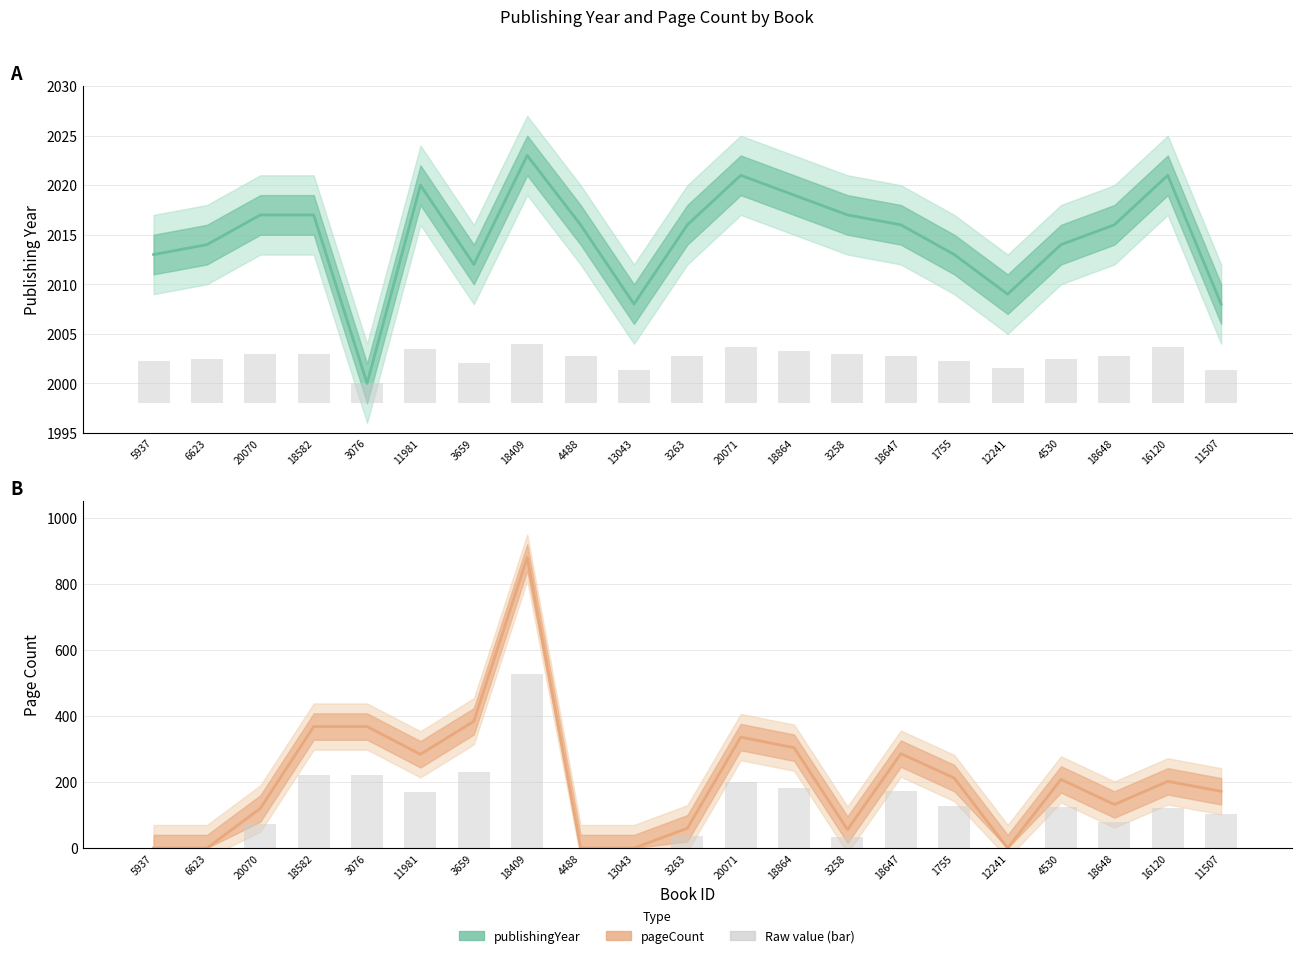

Which series has the largest range (max minus min)?

pageCount